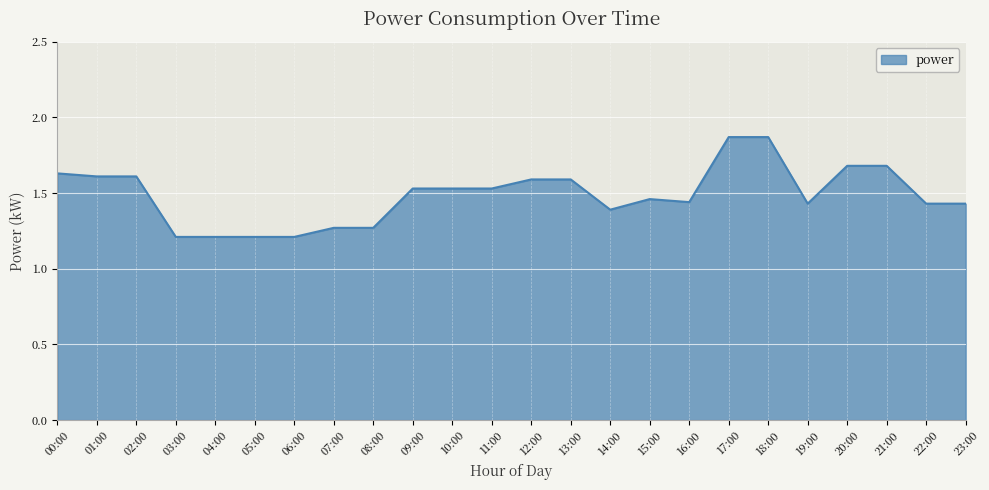

Does the chart have visible grid lines?

Yes